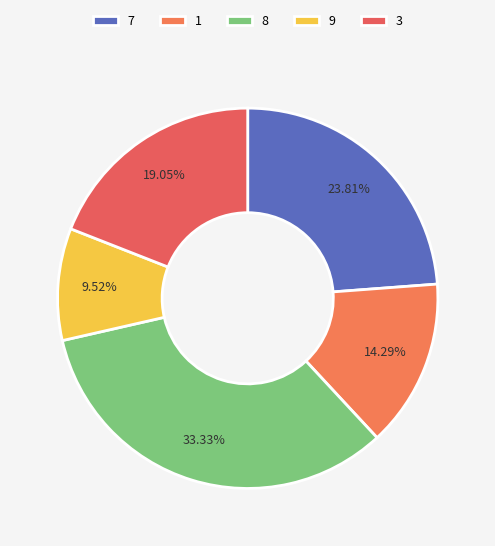

Which category has the biggest portion of the pie?

8